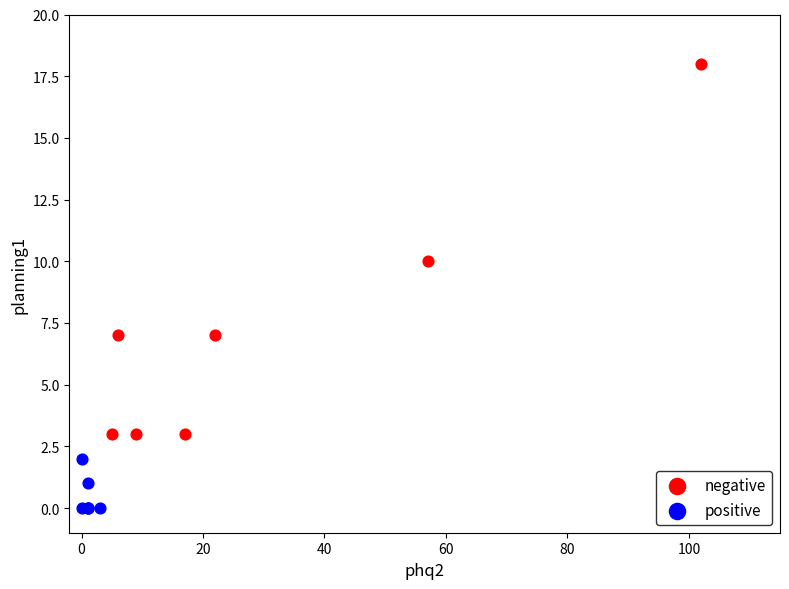

Which series has the largest Y range (max minus min)?

negative